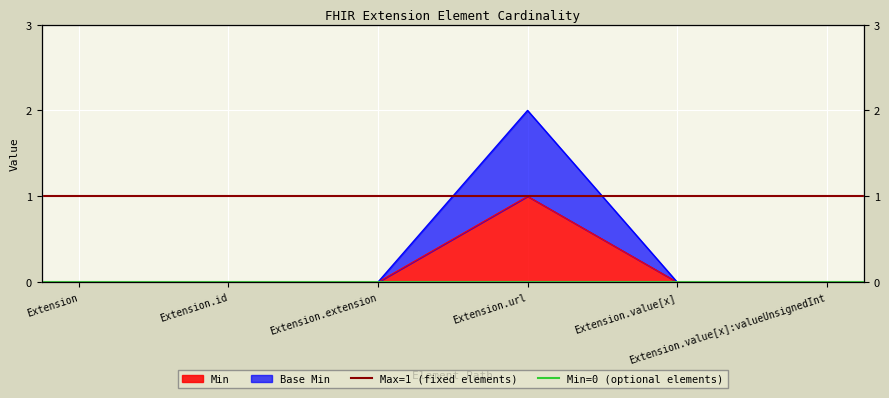

True or false: Min=0 (optional elements) has a value of 0 at Extension.id.

True